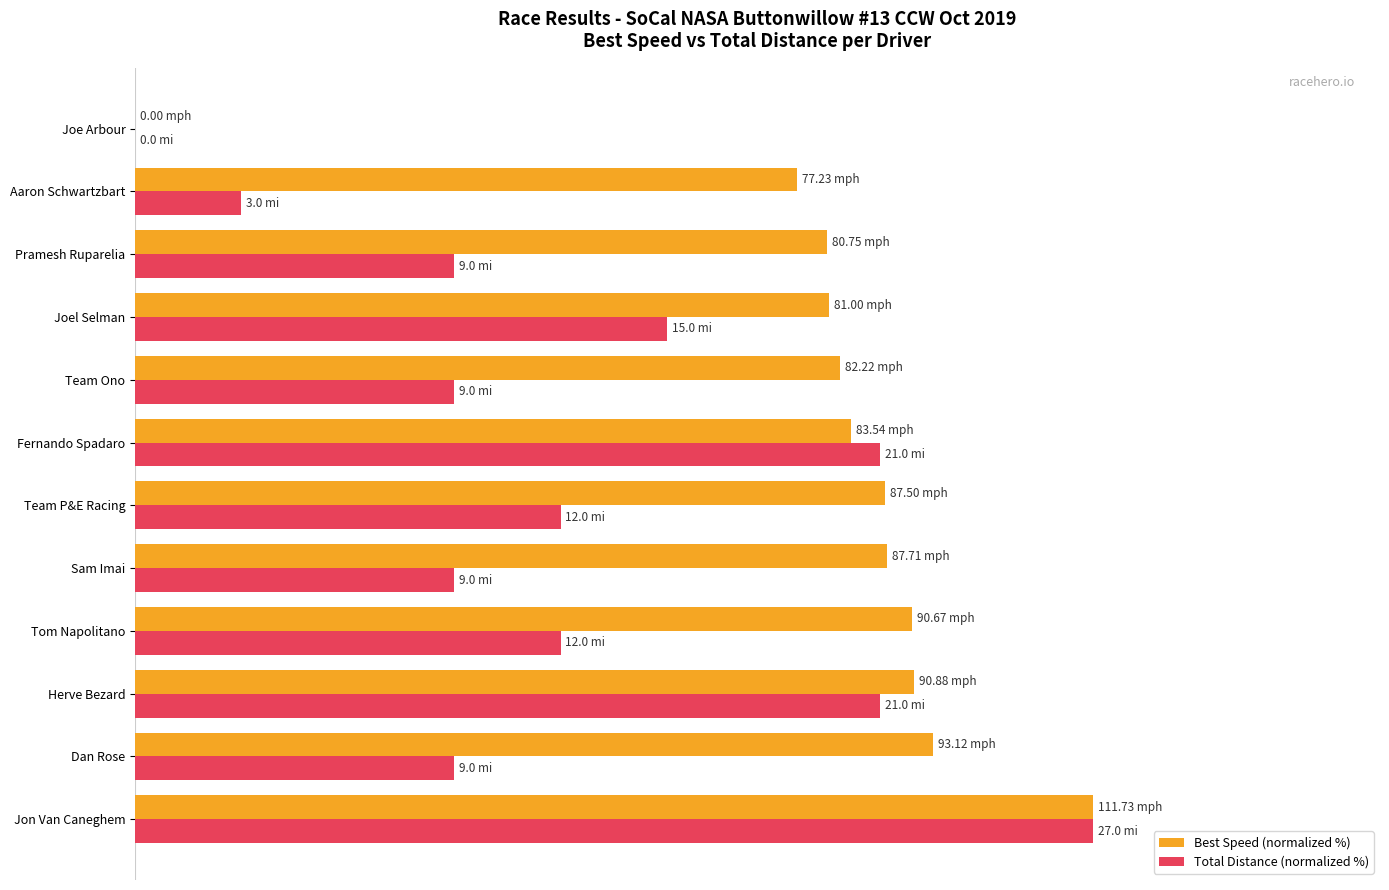

What are all the series names shown in the legend?

Best Speed (normalized %), Total Distance (normalized %)